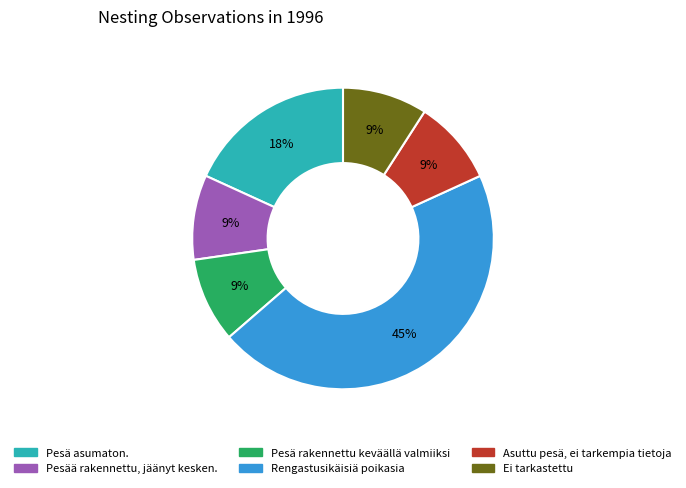

To the nearest percent, what percentage of the pie is Pesää rakennettu, jäänyt kesken.?

9%